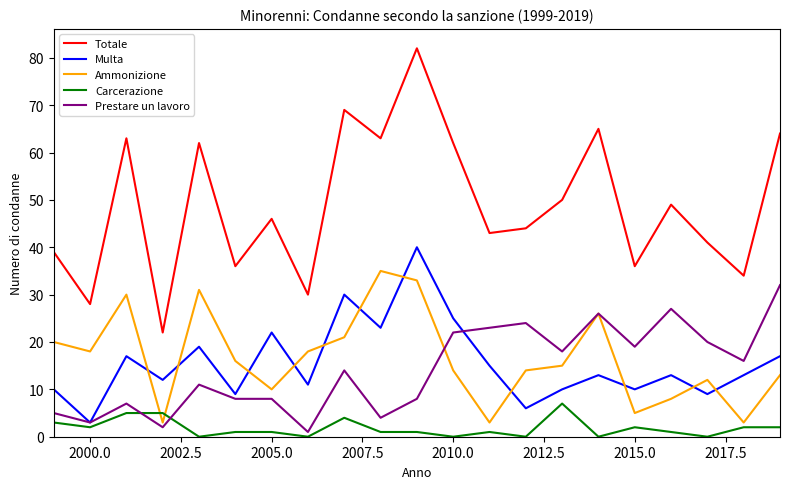

True or false: Totale and Ammonizione intersect in this chart.

False